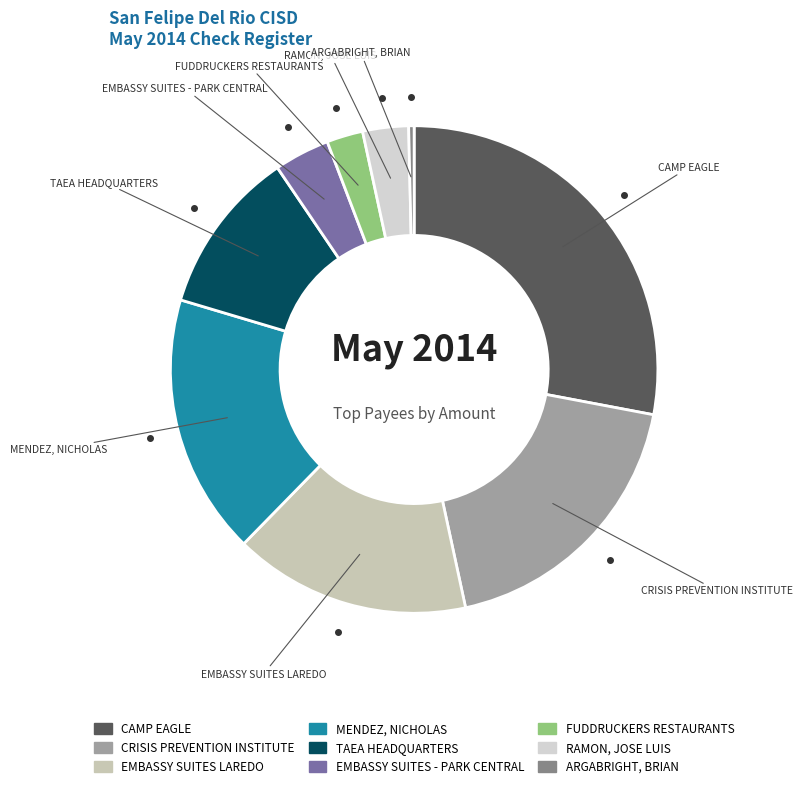

Which slice is the smallest?

ARGABRIGHT, BRIAN